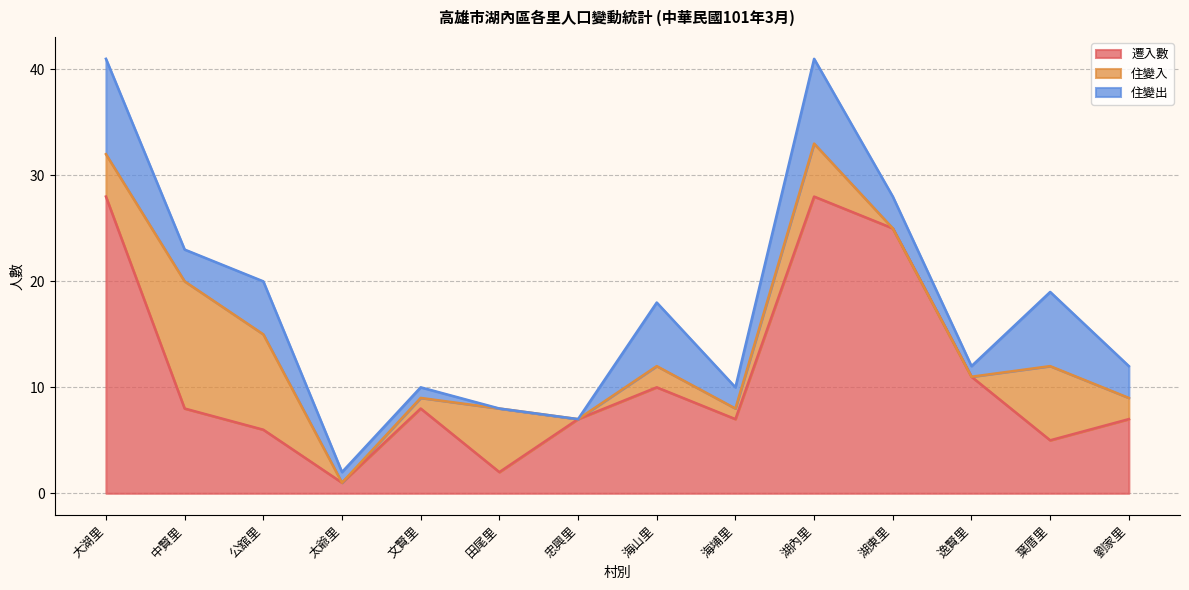

List the series in order of their peak value, lowest first.

住變出, 住變入, 遷入數